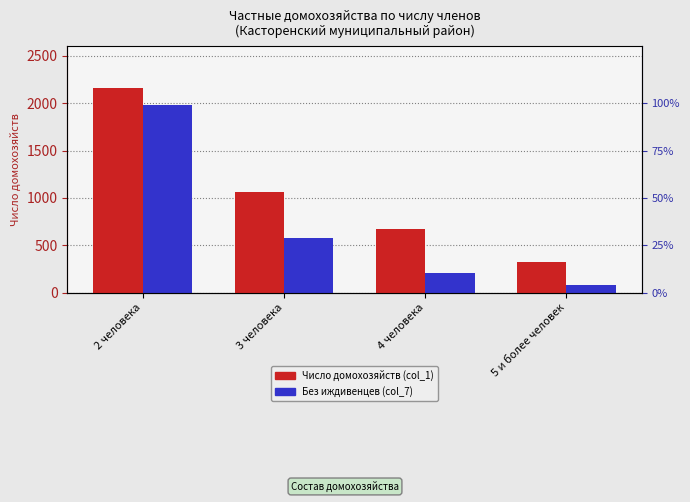

What is the total value across all series at 4 человека?

883